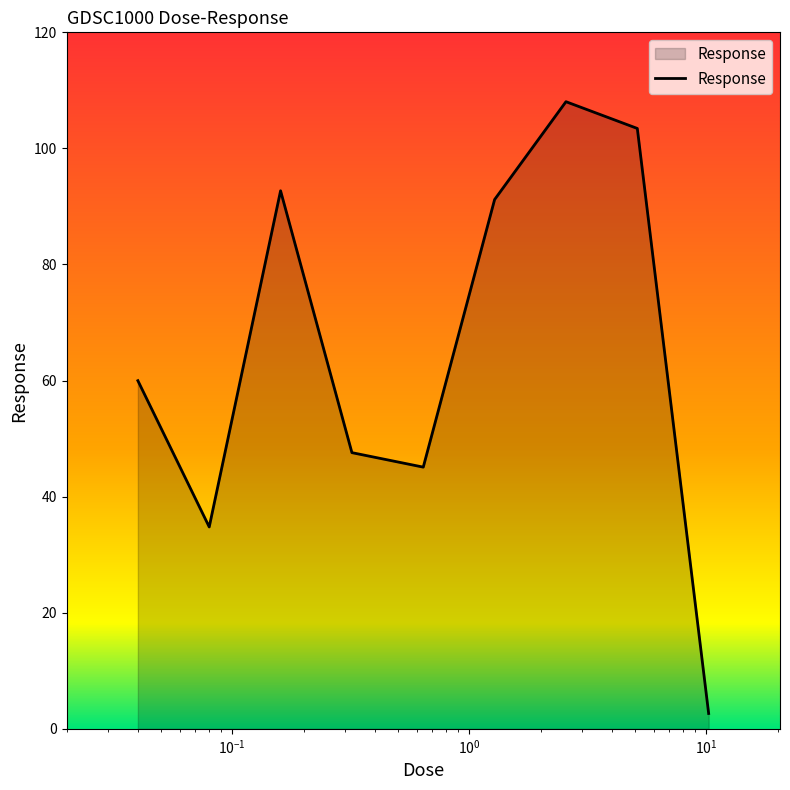

What is the difference between the maximum and minimum values?

105.4